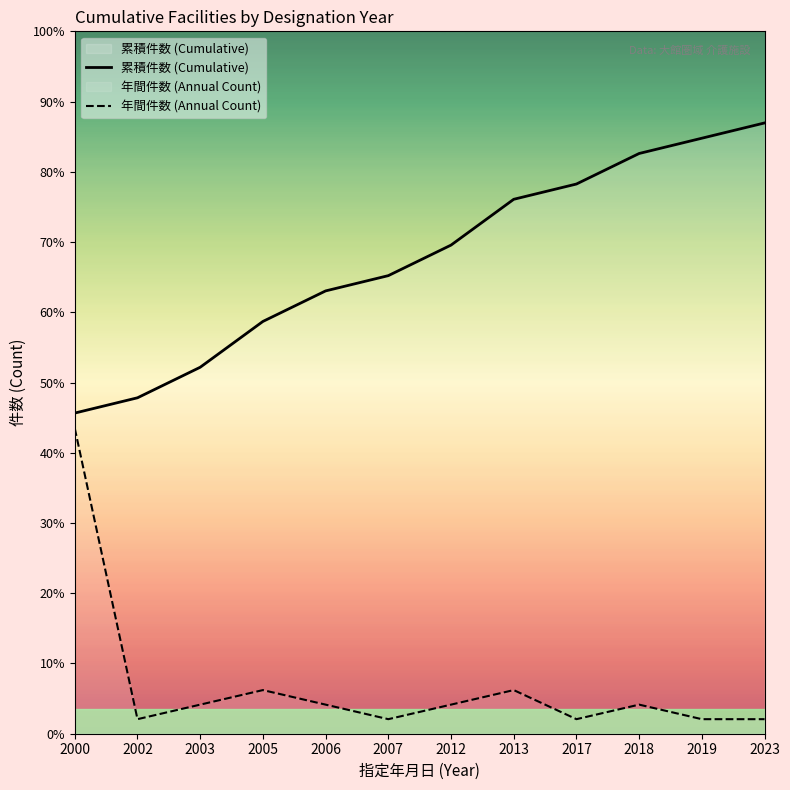

True or false: 累積件数 (Cumulative) has a value of 12.9 at 2003.

False